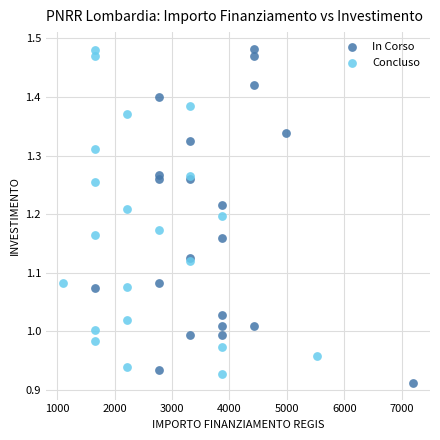

What are all the series names shown in the legend?

In Corso, Concluso